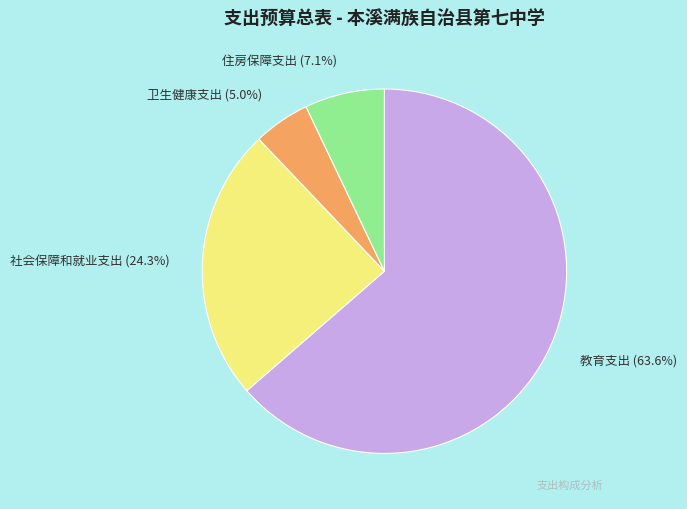

To the nearest percent, what percentage of the pie is 住房保障支出?

7%